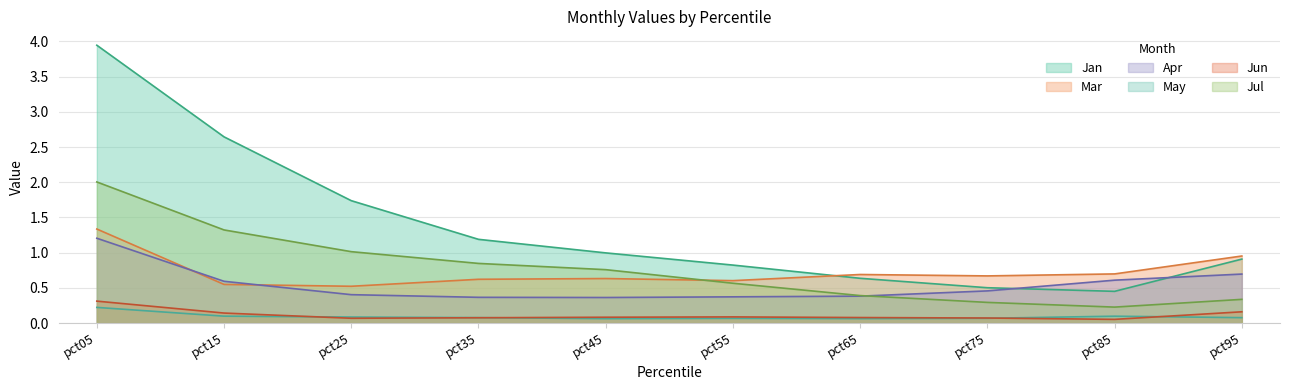

At which label does May reach its minimum?

pct45